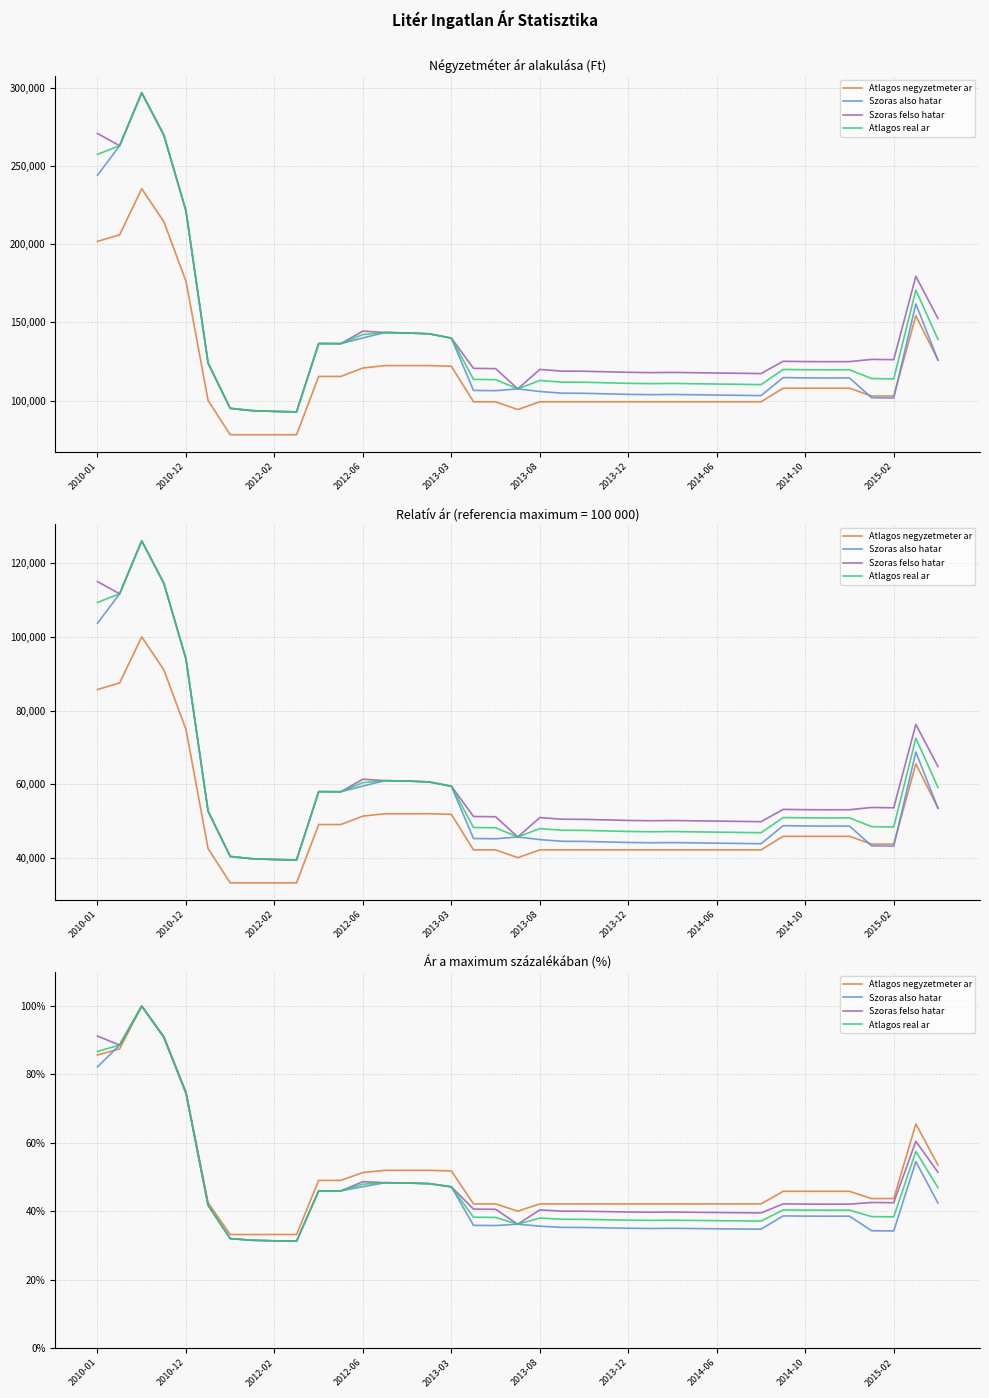

Does the chart display data point markers on the line(s)?

No